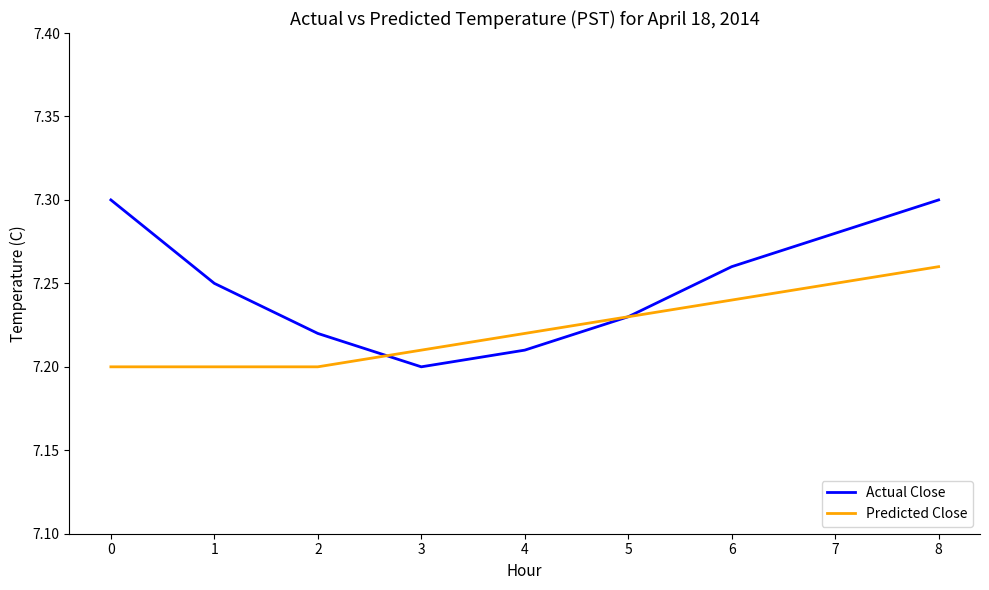

Rank the series at 1 from lowest to highest value.

Predicted Close, Actual Close